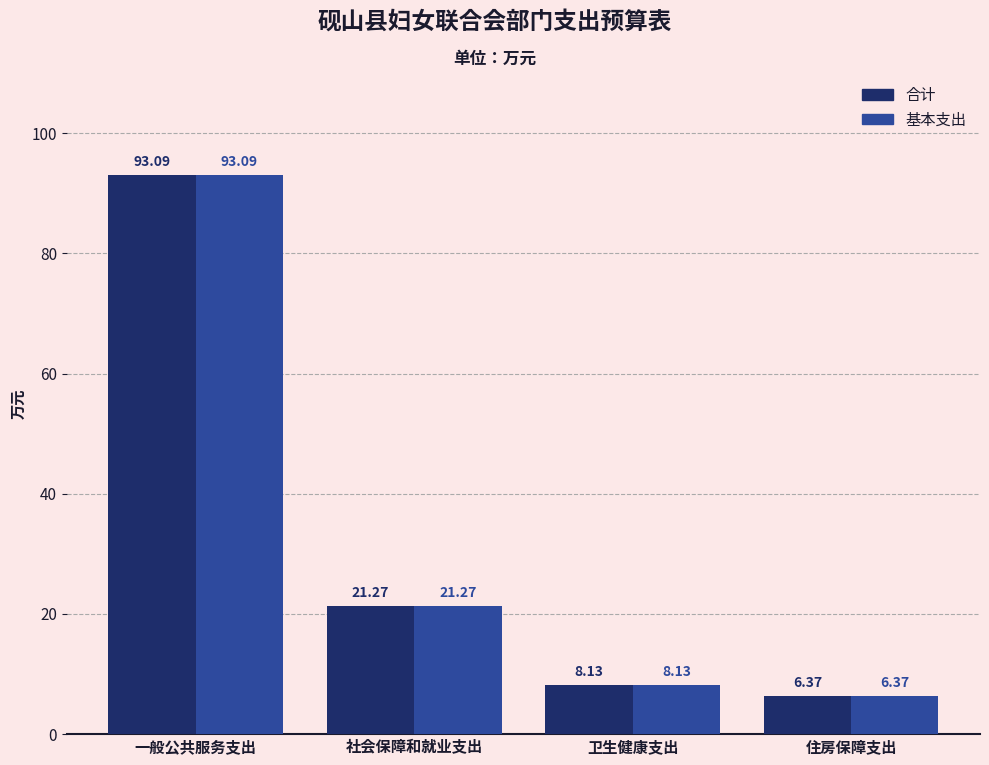

How many distinct data groups are displayed?

2